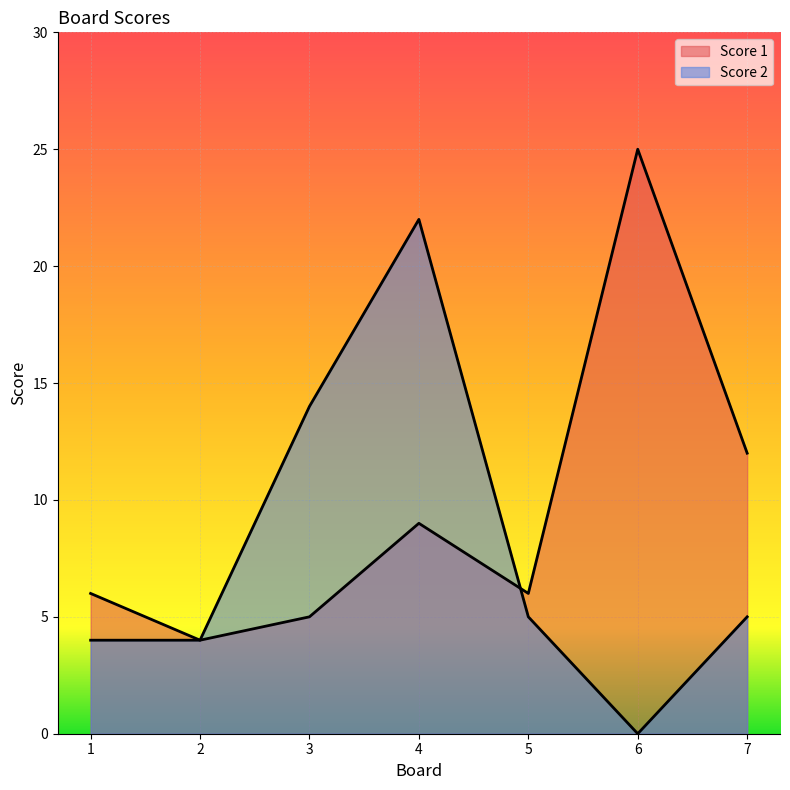

How many lines are shown in the chart?

2